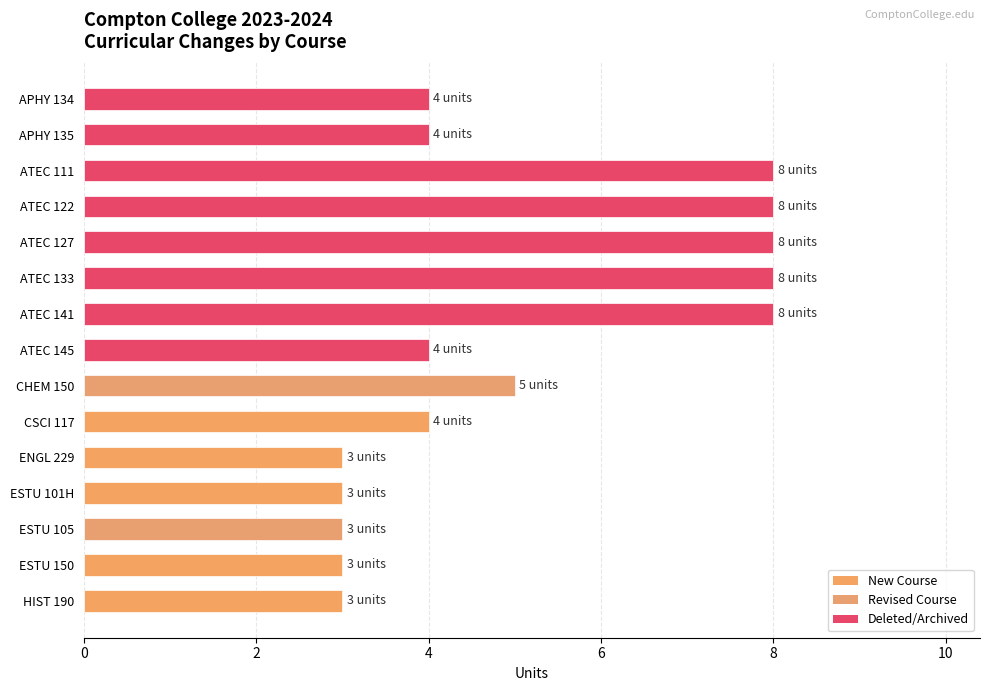

Does the chart contain stacked bars?

No